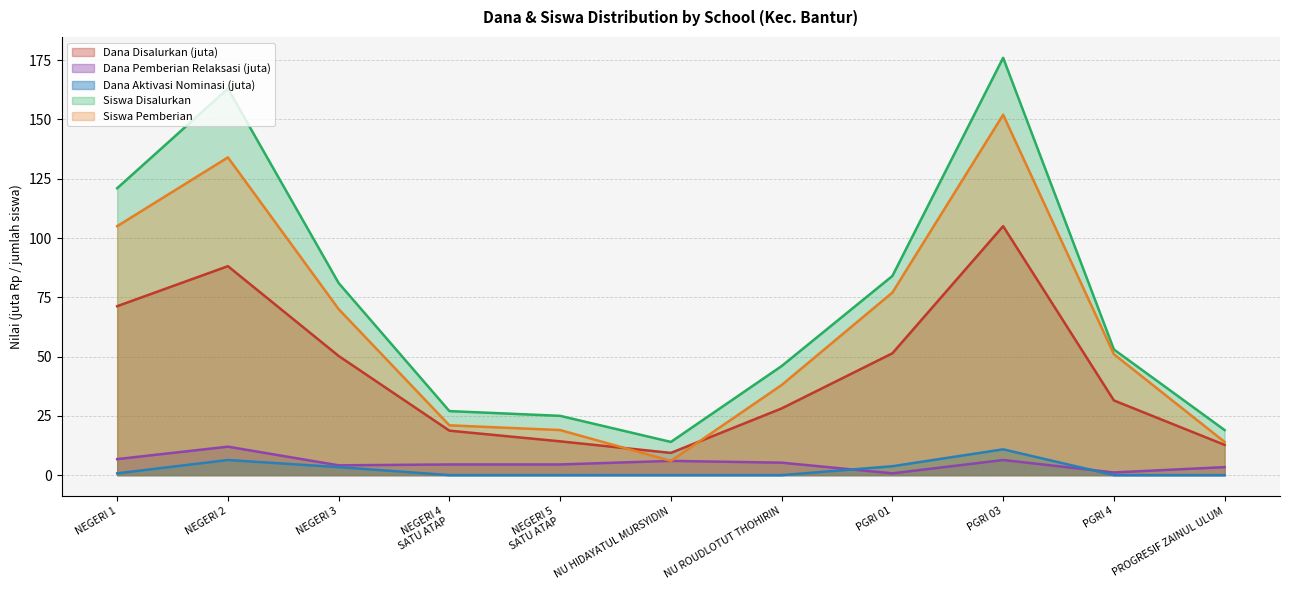

What is the value of the Dana Disalurkan point at the 4th from the left?

18.8